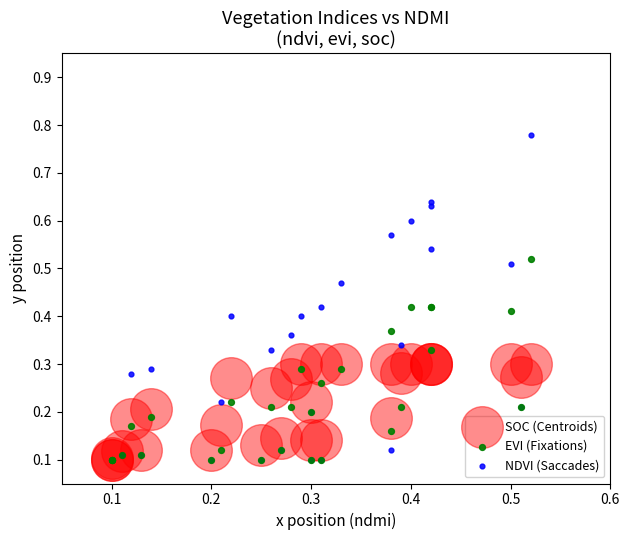

What are all the series names shown in the legend?

SOC (Centroids), EVI (Fixations), NDVI (Saccades)